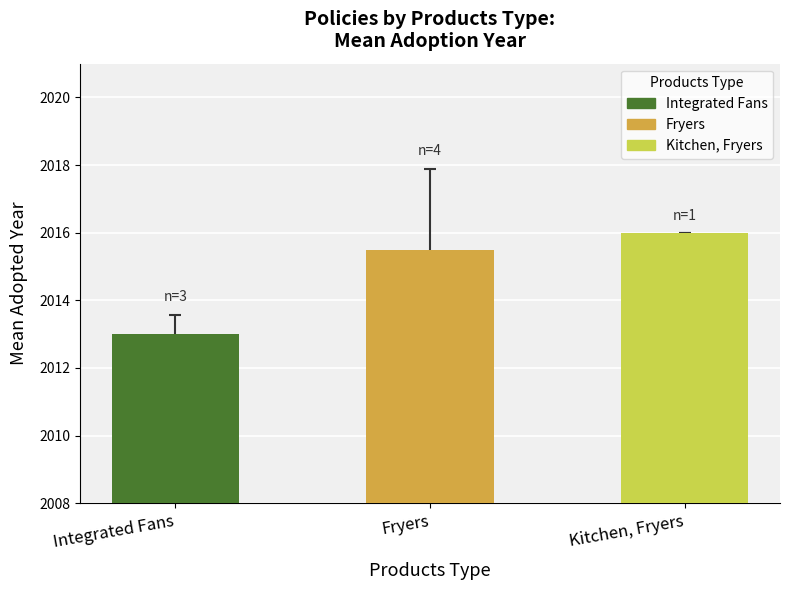

What is the sum of the values at Fryers and Integrated Fans?

4028.5